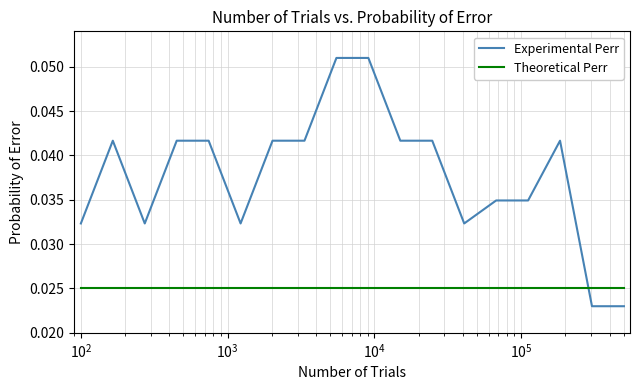

Which series has the largest range (max minus min)?

Experimental Perr